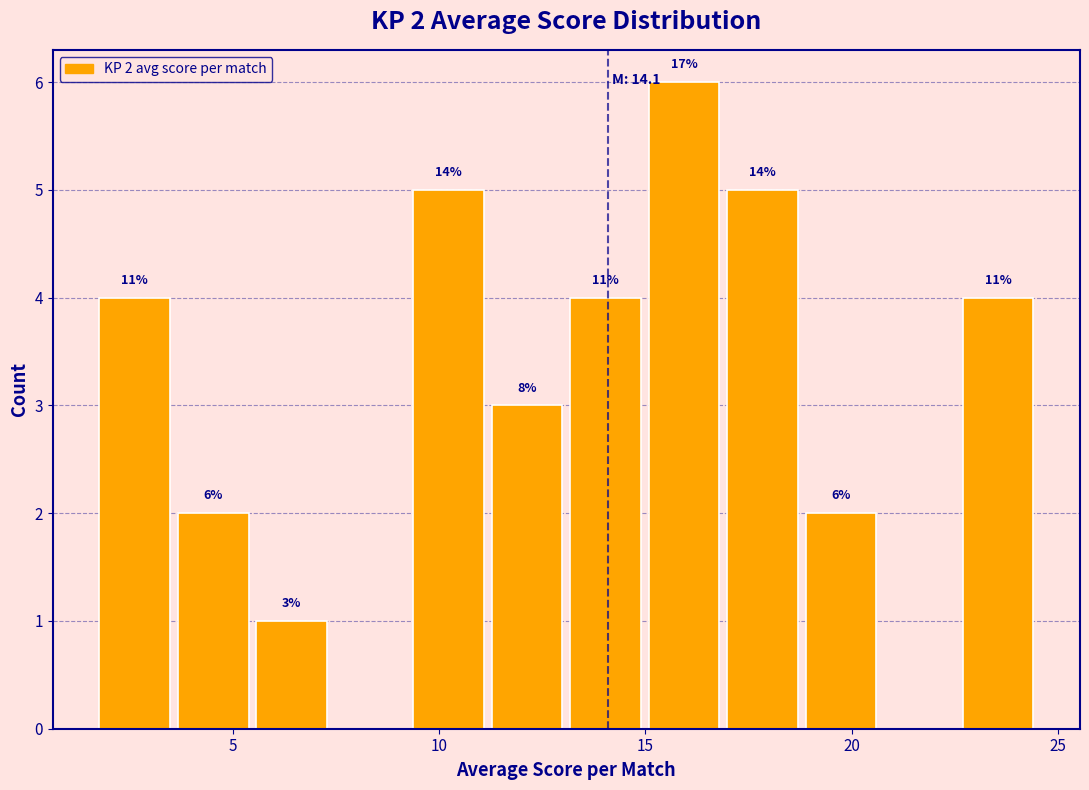

Around what value on the x-axis is the tallest bar? Give the approximate position of its centre, as read against the axis.

16.0